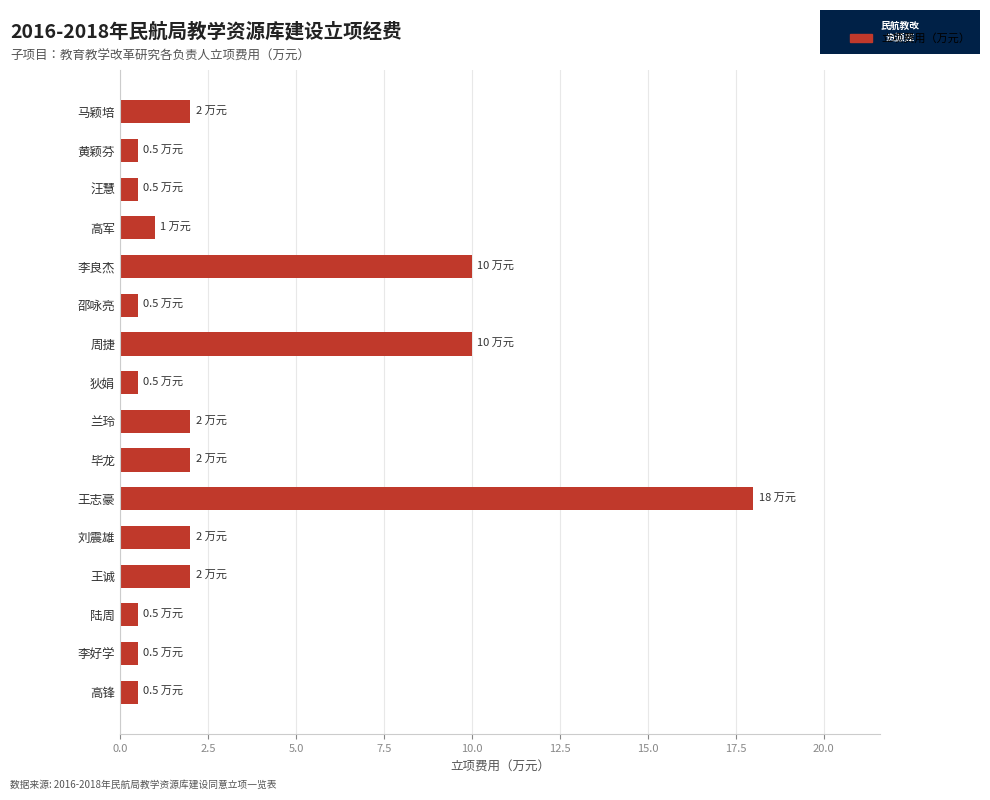

What is the sum of all values?

52.5